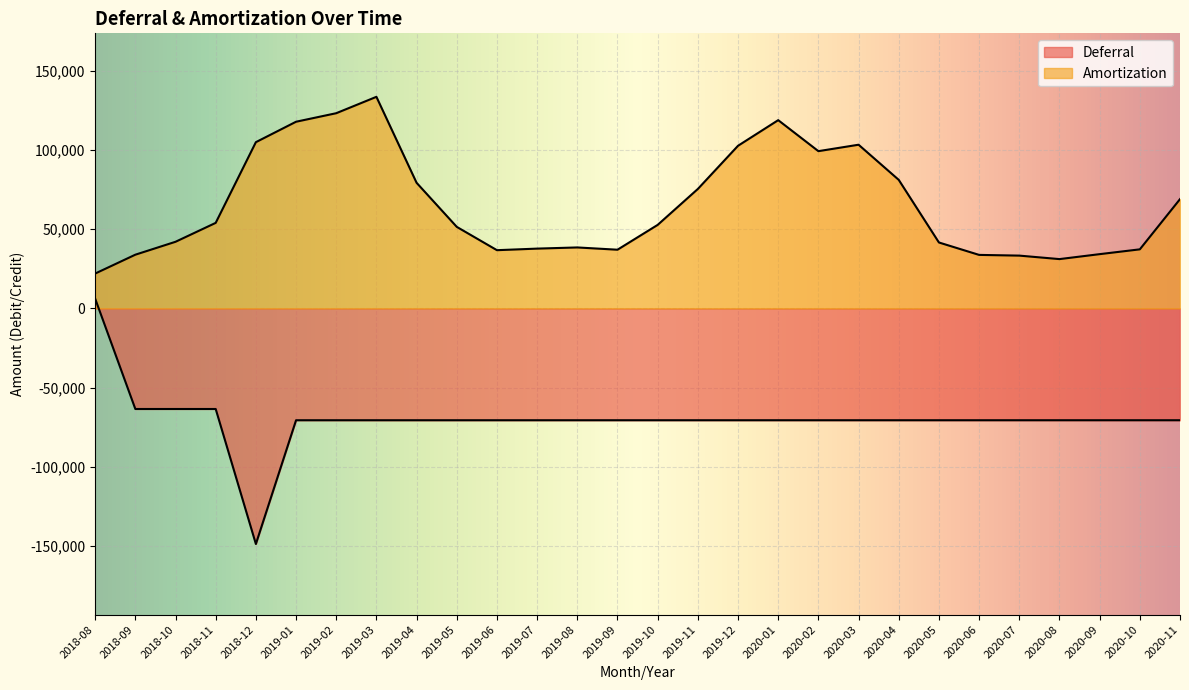

How many data points in Deferral are less than -70582?

24